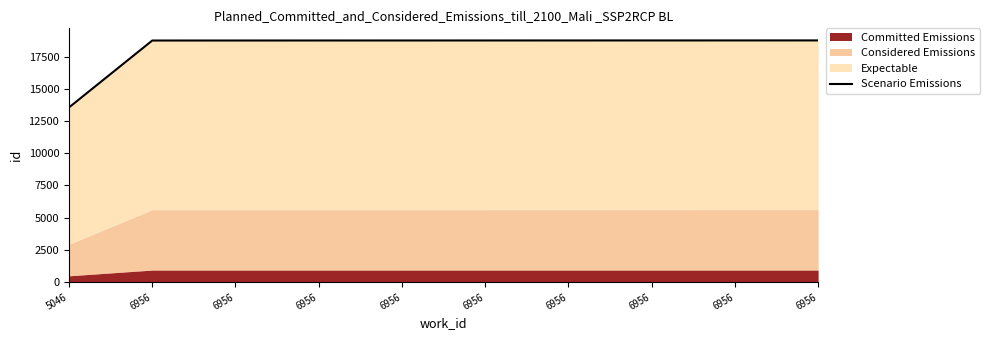

Reading left to right, transcribe all the data shown in this chart.

13553.0	18742.0	18743.0	18744.0	18745.0	18746.0	18747.0	18748.0	18749.0	18750.0